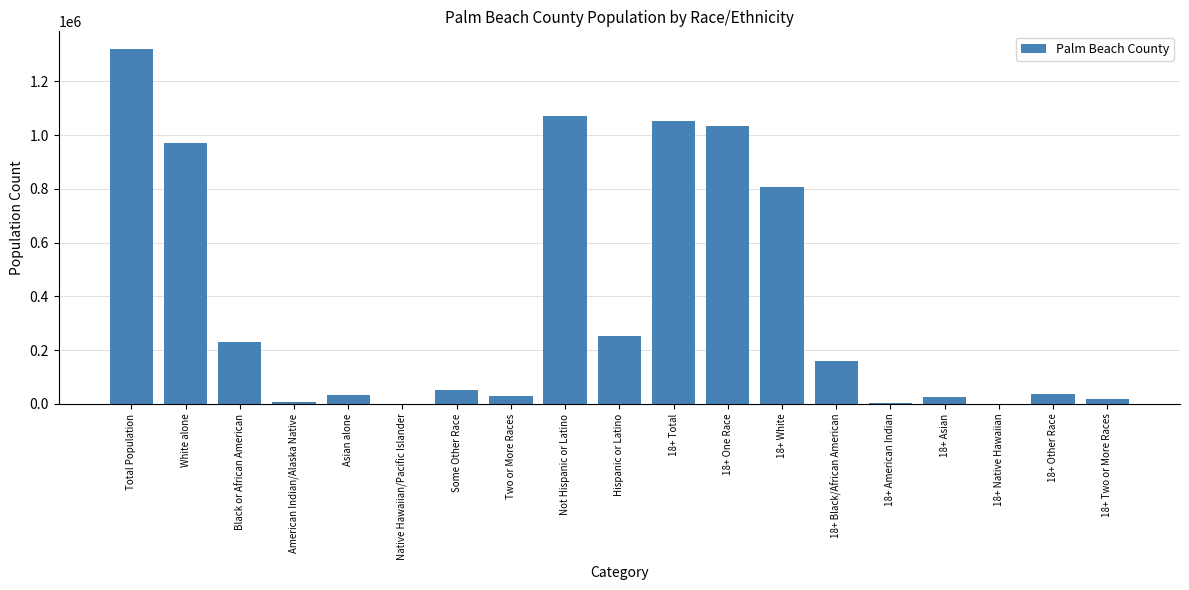

What value does the data have at Total Population?

1320134